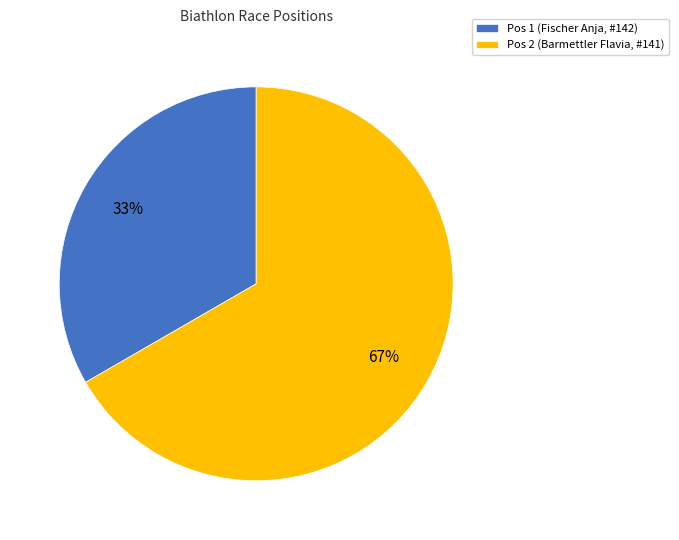

What percentage is the Pos 1 (Fischer Anja, #142) slice, to the nearest percent?

33%